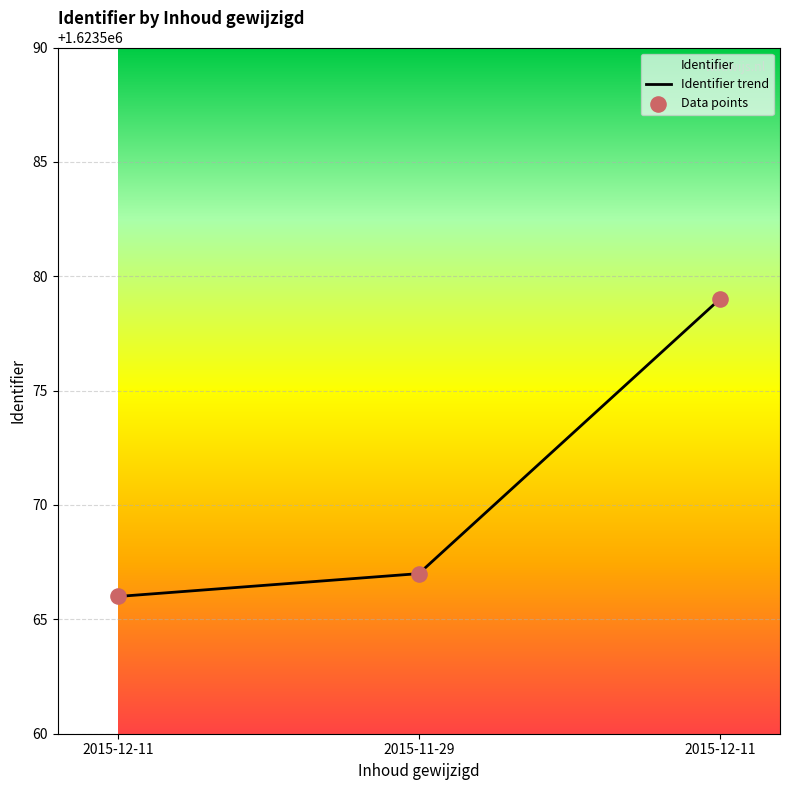

Which has a higher value, 2015-11-29 or 2015-12-11?

2015-12-11